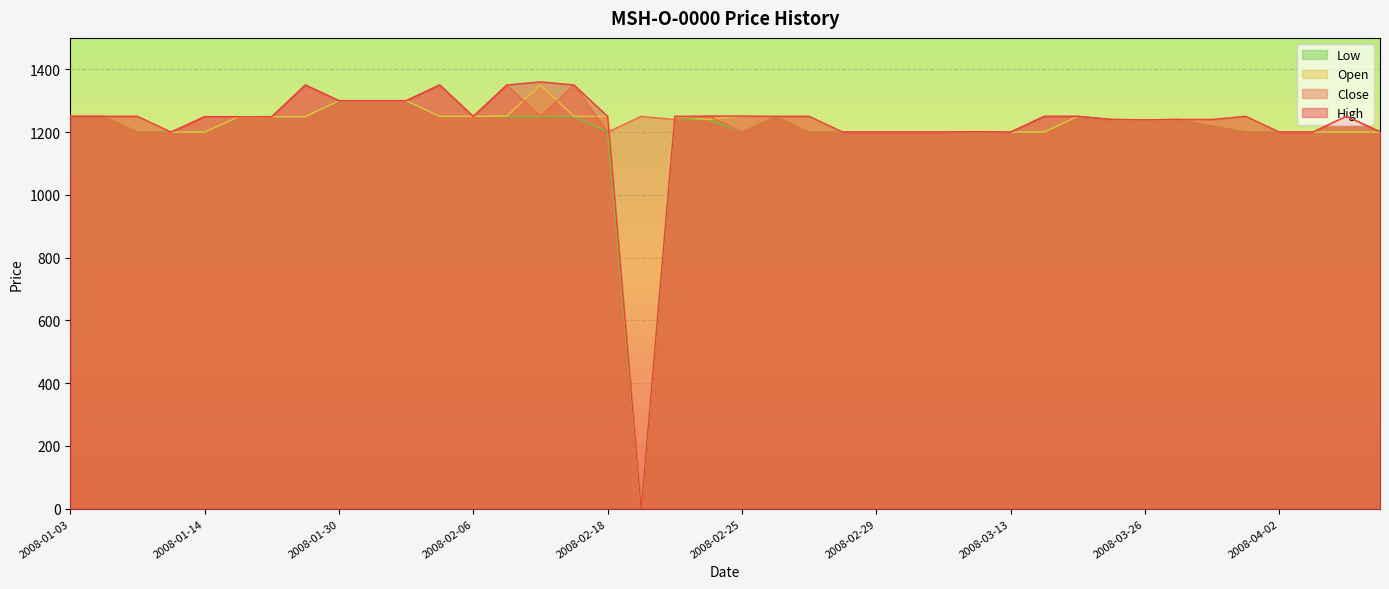

At which category does the chart reach its minimum across all series?

2008-02-20